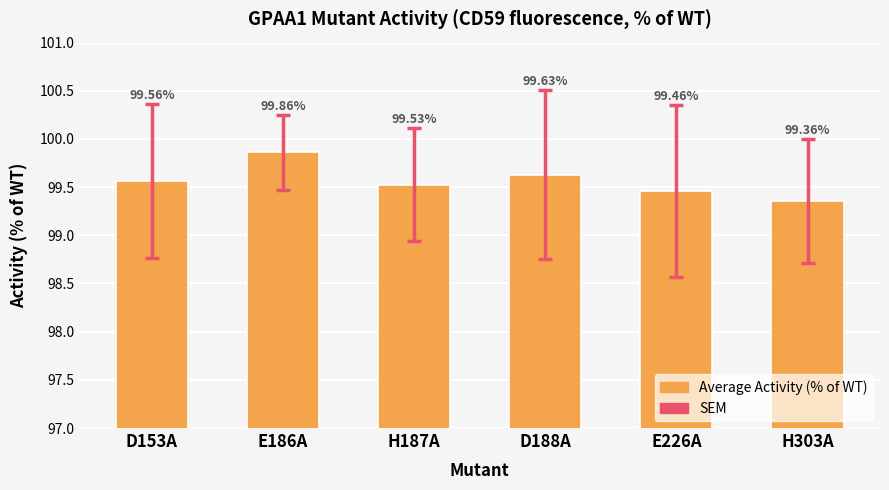

True or false: the data shows 99.6 at D188A.

True